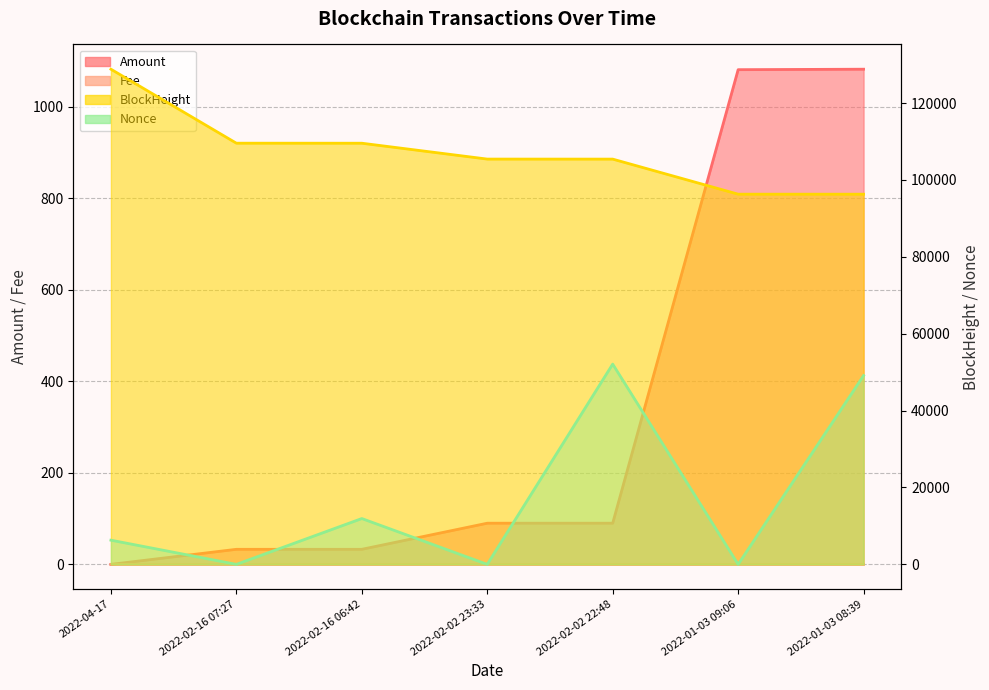

What value does the BlockHeight series have at 2022-02-02 22:48?

105415.0